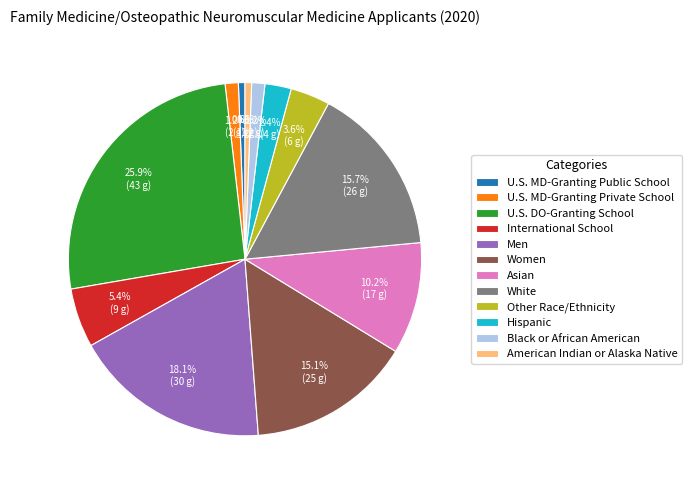

What is the largest slice in the pie chart?

U.S. DO-Granting School